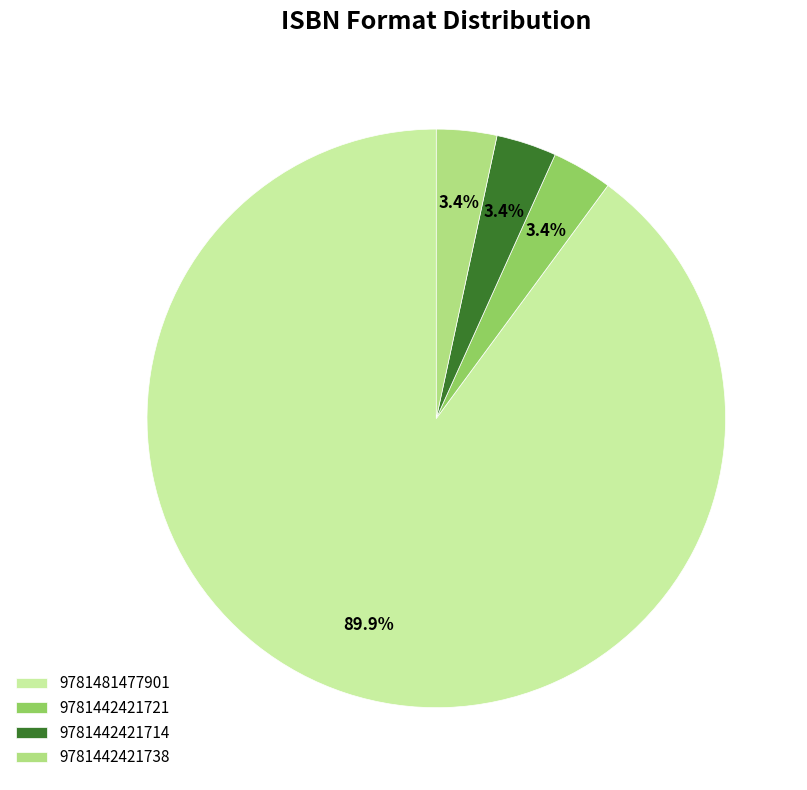

Is it true that 9781442421738 is 3% of the pie?

True